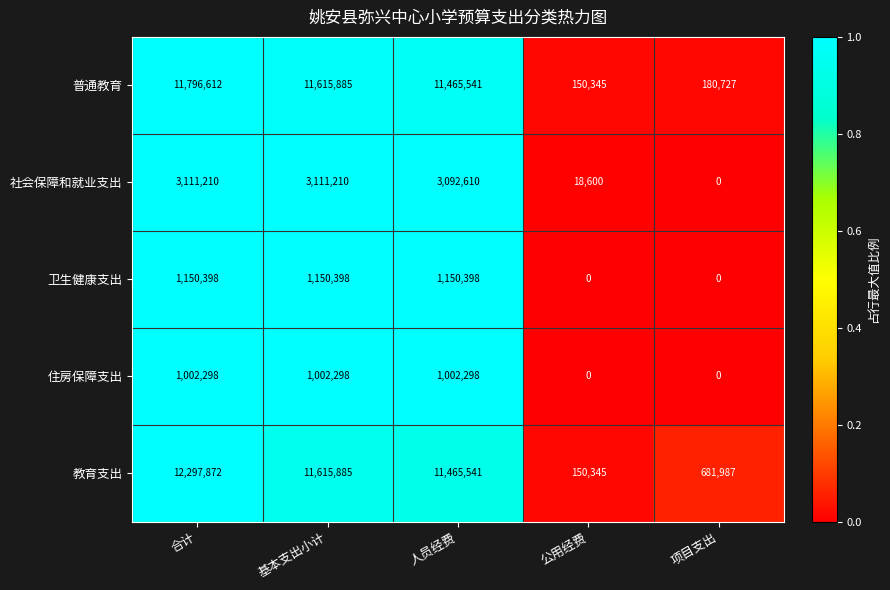

List the series in order of their peak value, highest first.

教育支出, 普通教育, 社会保障和就业支出, 卫生健康支出, 住房保障支出